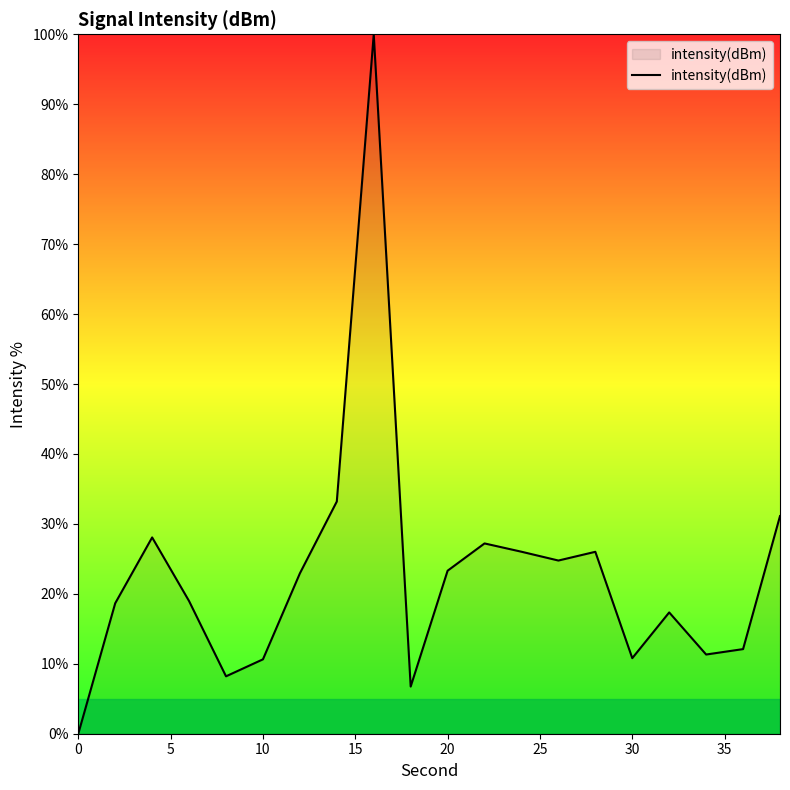

What is the maximum value shown in the chart?

100.0